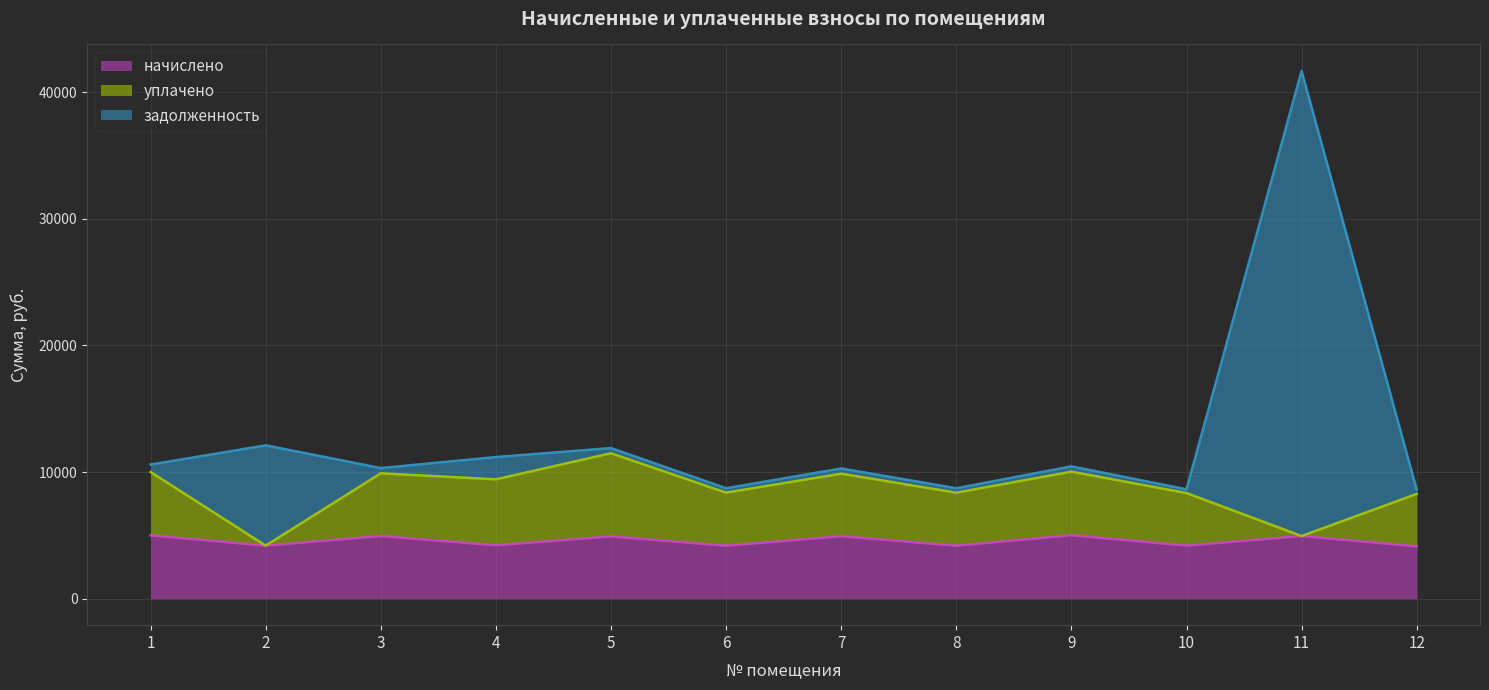

What is the total value across all series at 4?

11188.5